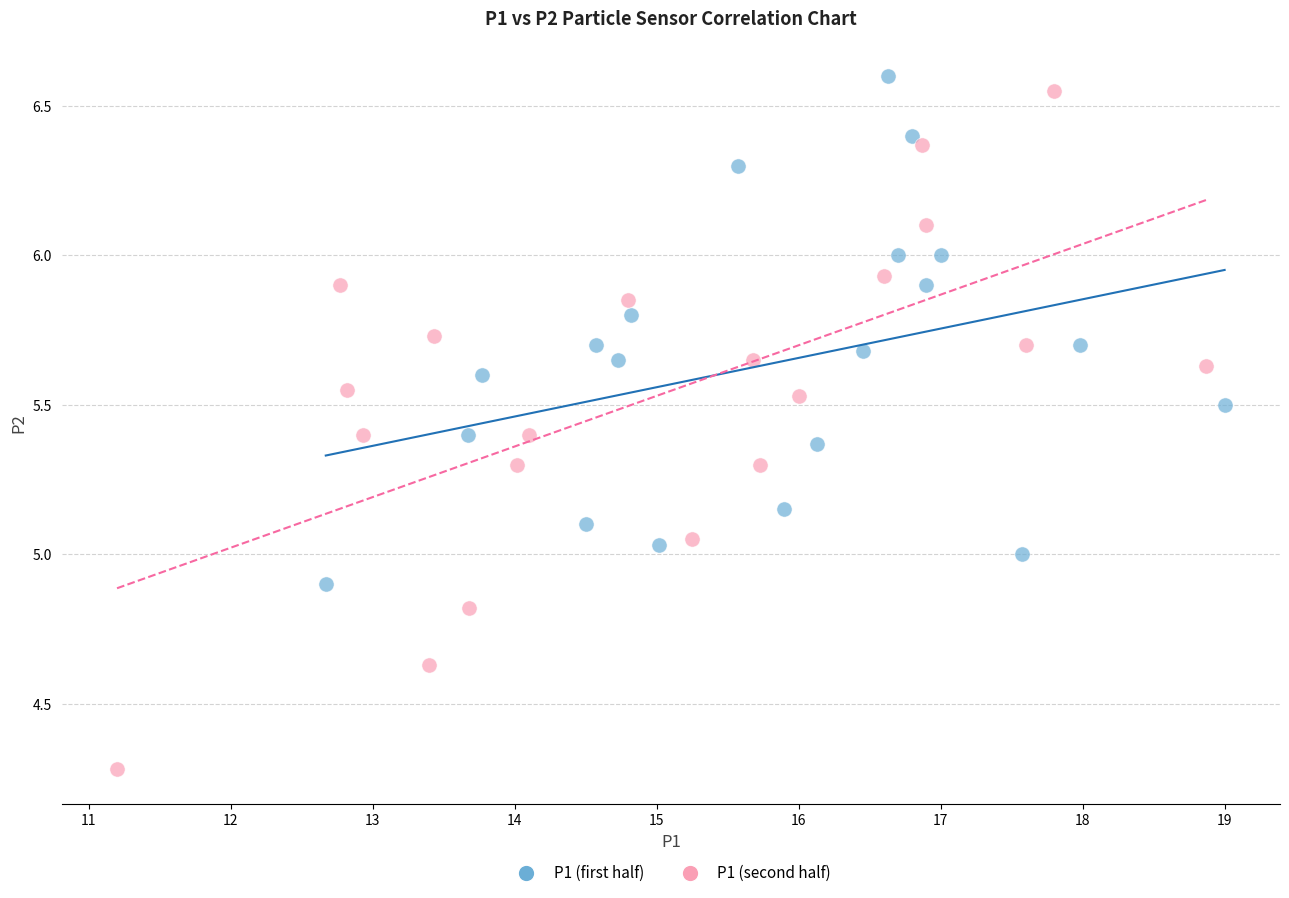

Which series reaches the minimum Y coordinate?

P1 (second half)